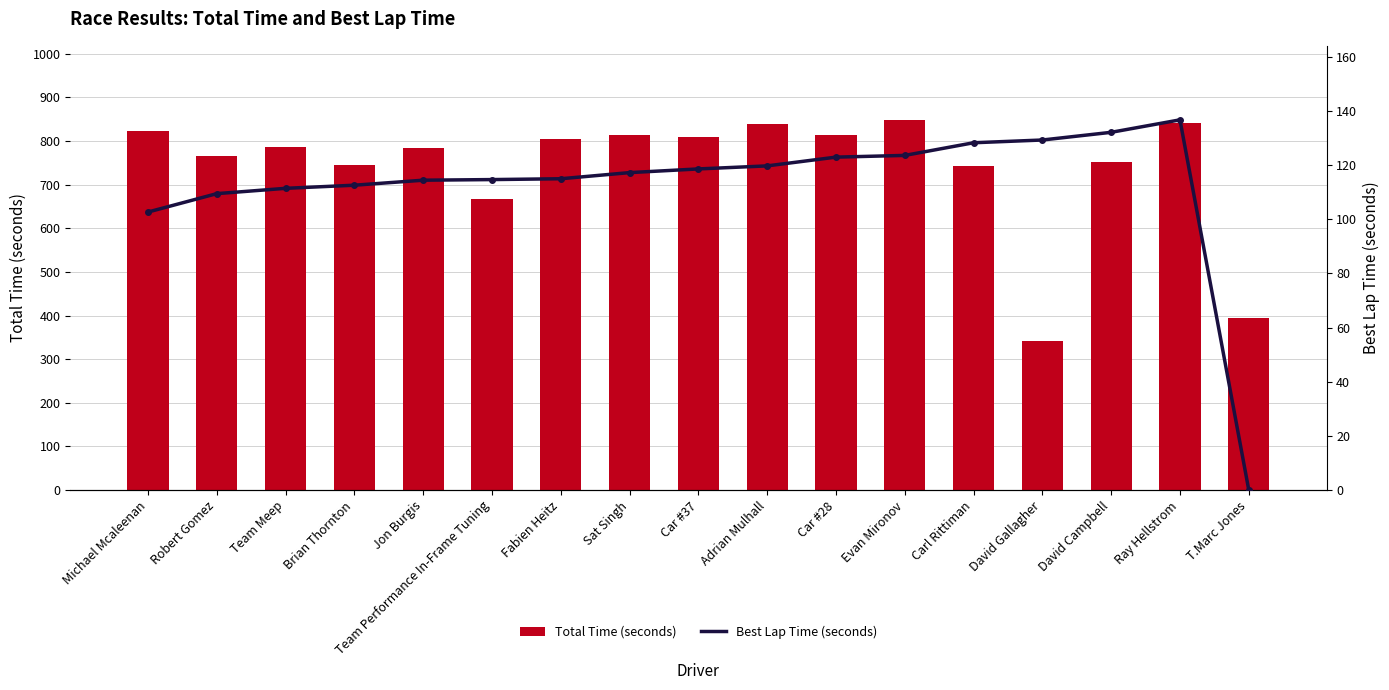

Is the value of Best Lap Time (seconds) at Car #28 greater than the value of Total Time (seconds) at Sat Singh?

No